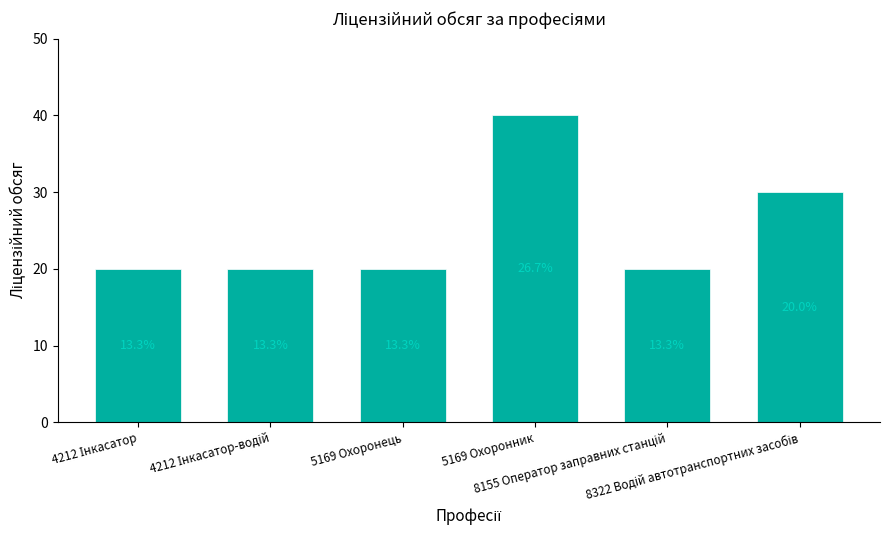

The chart shows a value of 20 at 5169 Охоронець. True or false?

True